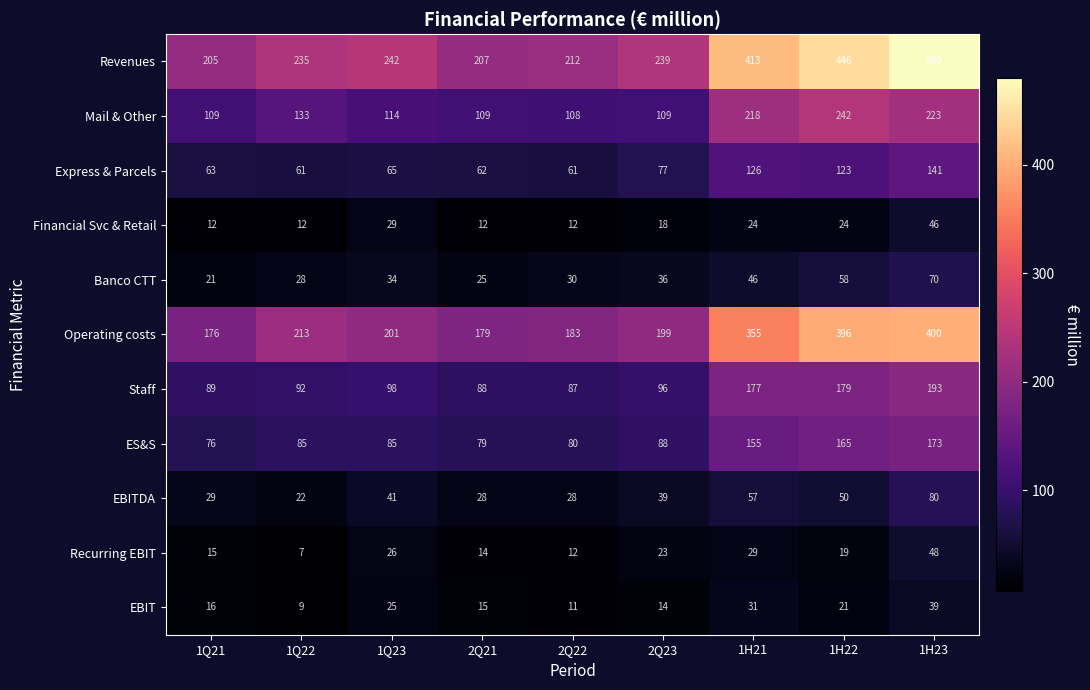

At which label does Financial Svc & Retail reach its peak?

1H23